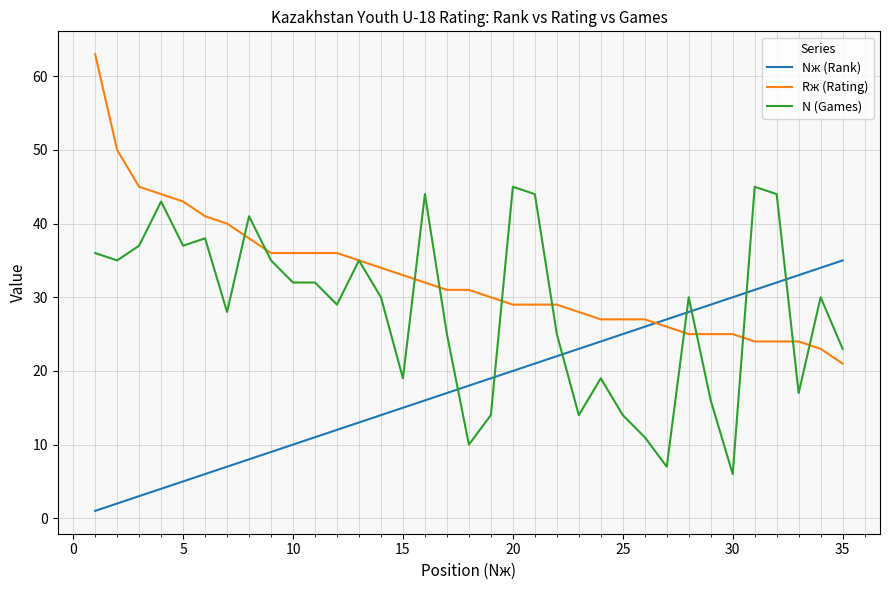

Which series ends up on top after the final intersection of N (Games) and Nж (Rank)?

Nж (Rank)